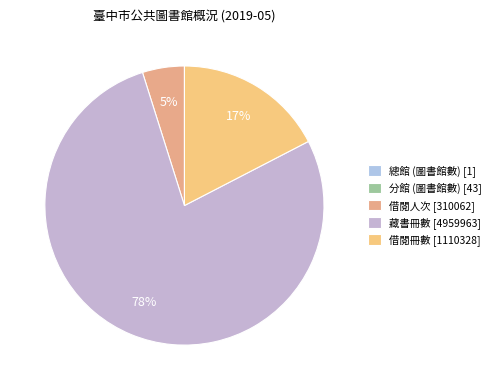

Is 借閱人次 the majority of the pie?

No